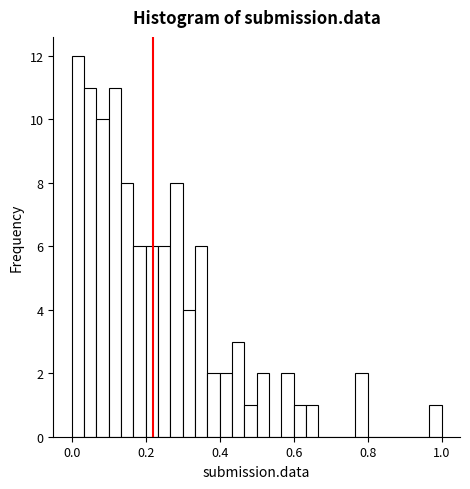

Around what value on the x-axis is the tallest bar? Give the approximate position of its centre, as read against the axis.

0.02